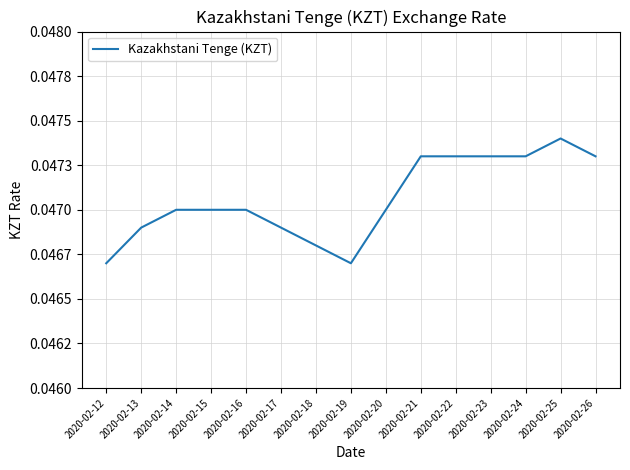

Rank the categories by value from highest to lowest.

2020-02-25, 2020-02-21, 2020-02-22, 2020-02-23, 2020-02-24, 2020-02-26, 2020-02-14, 2020-02-15, 2020-02-16, 2020-02-20, 2020-02-13, 2020-02-17, 2020-02-18, 2020-02-12, 2020-02-19